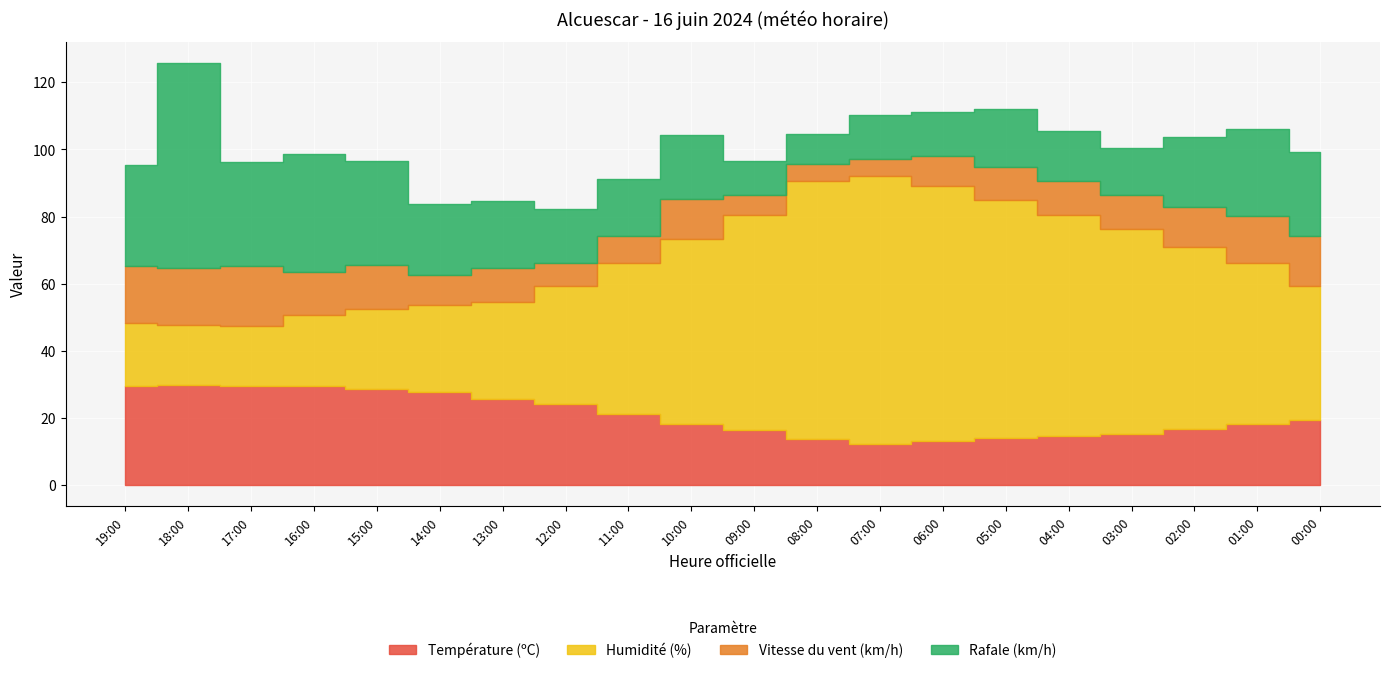

What is the value of the Humidité (%) point at the 11th from the left?

64.0